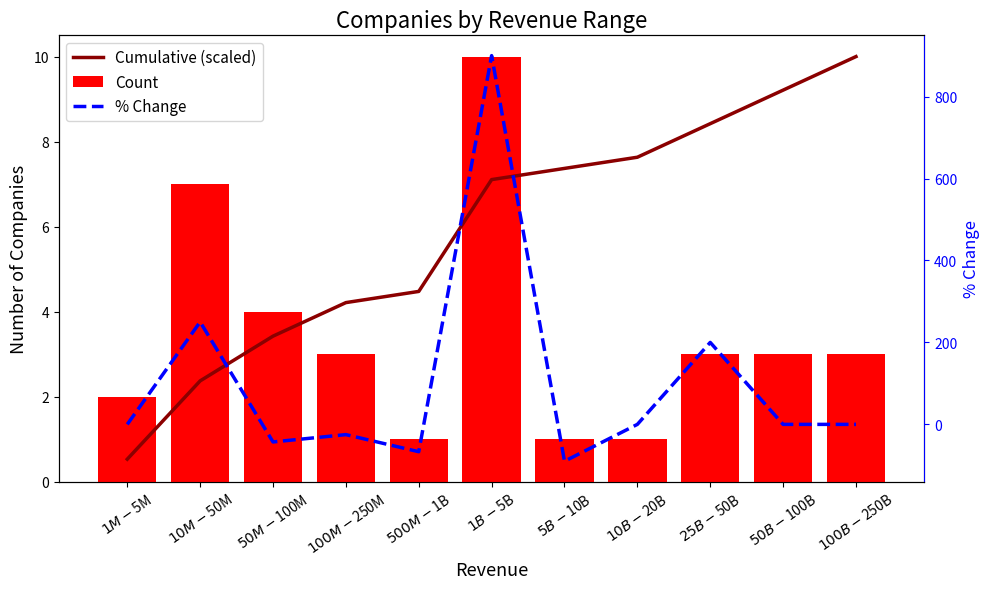

What is the label of the 5th bar from the right?

$5B-$10B